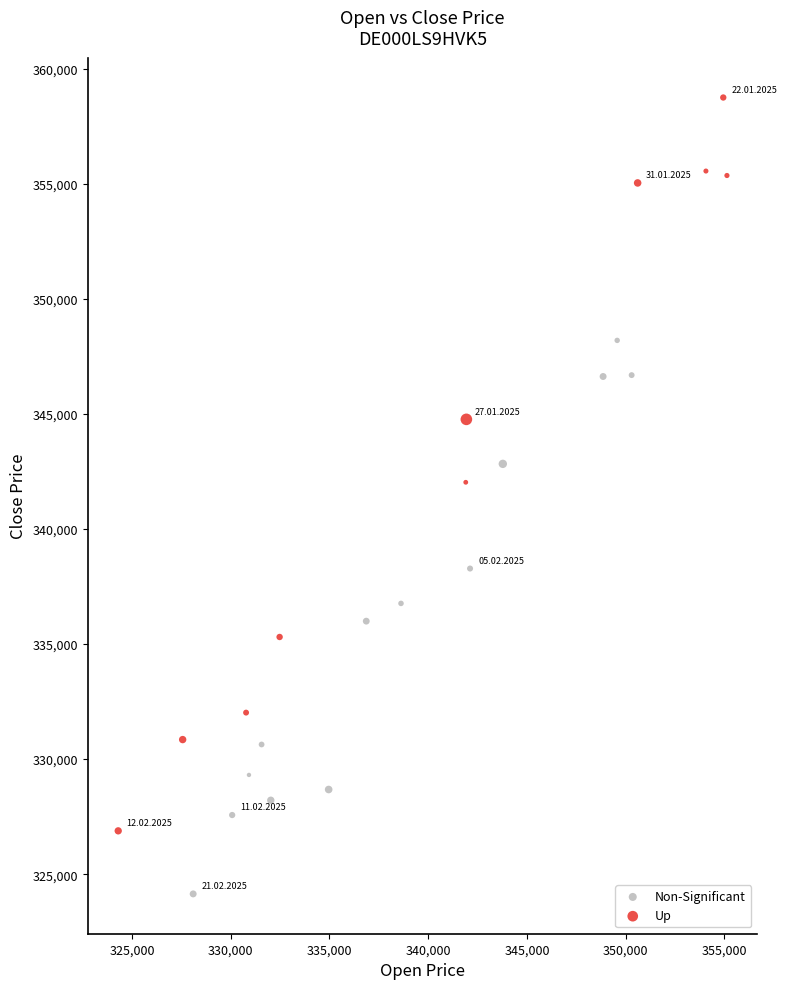

Which series reaches the minimum Y coordinate?

Non-Significant